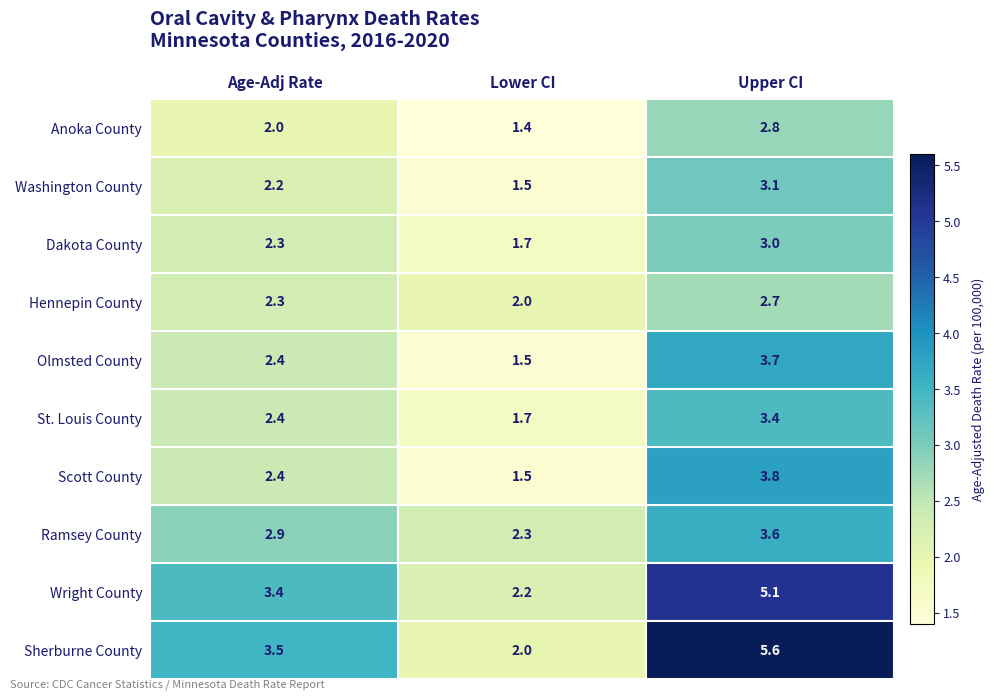

Count the number of data series in this chart.

10